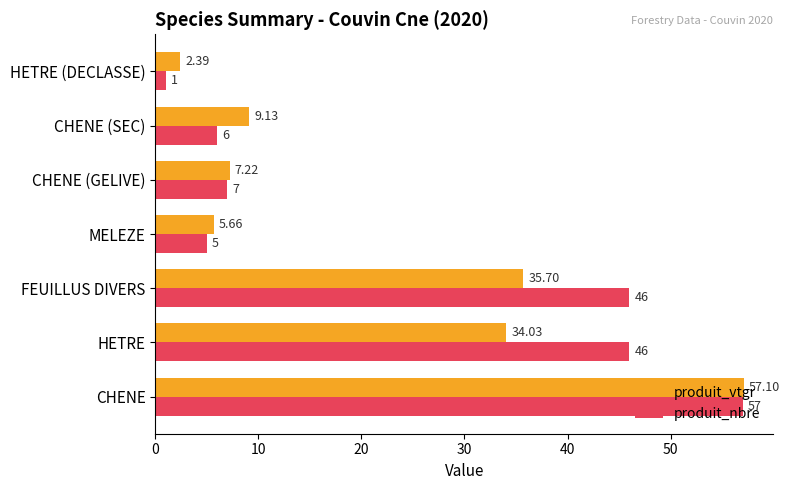

What is the average value of the produit_vtgr series?

21.6